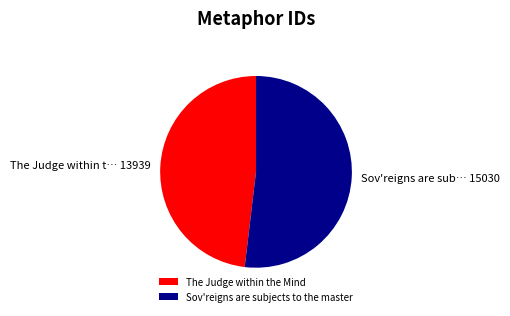

Rank the categories by value from highest to lowest.

Sov'reigns are subjects to the master, The Judge within the Mind